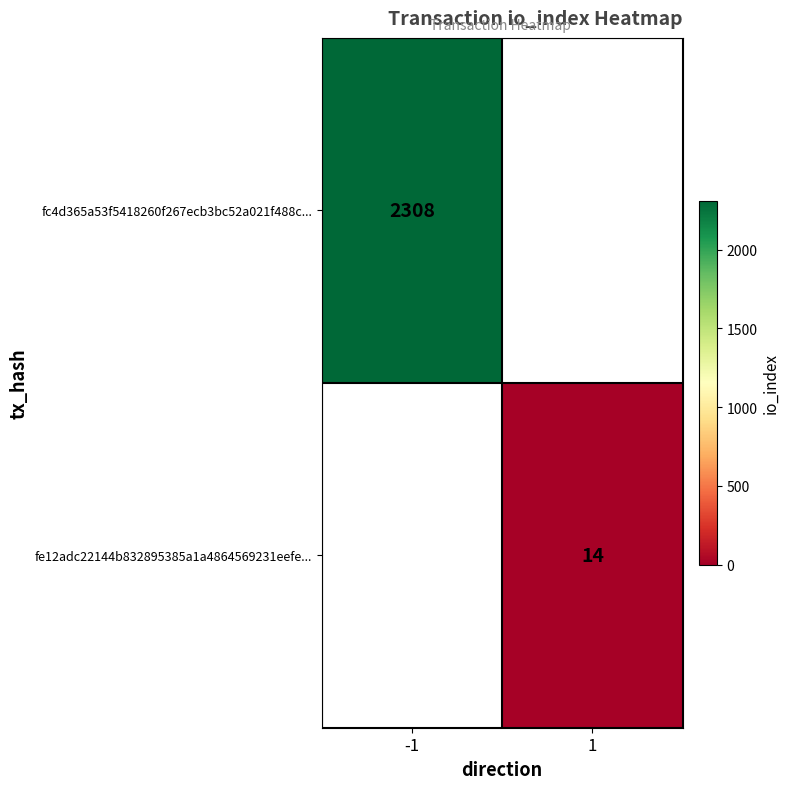

Is the value of fc4d365a53f5418260f267ecb3bc52a021f488c... at -1 greater than the value of fe12adc22144b832895385a1a4864569231eefe... at 1?

Yes